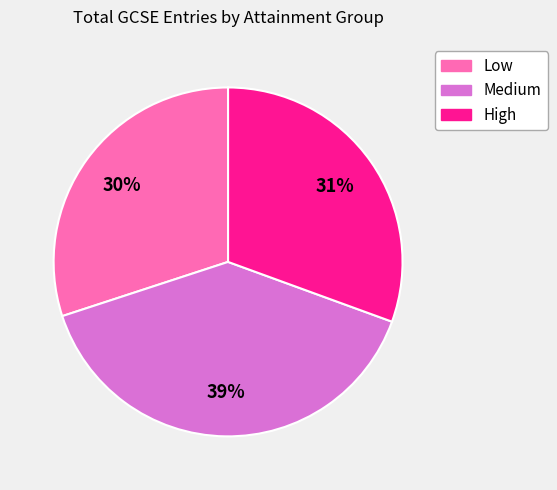

Is there any slice that represents more than half of the pie?

No